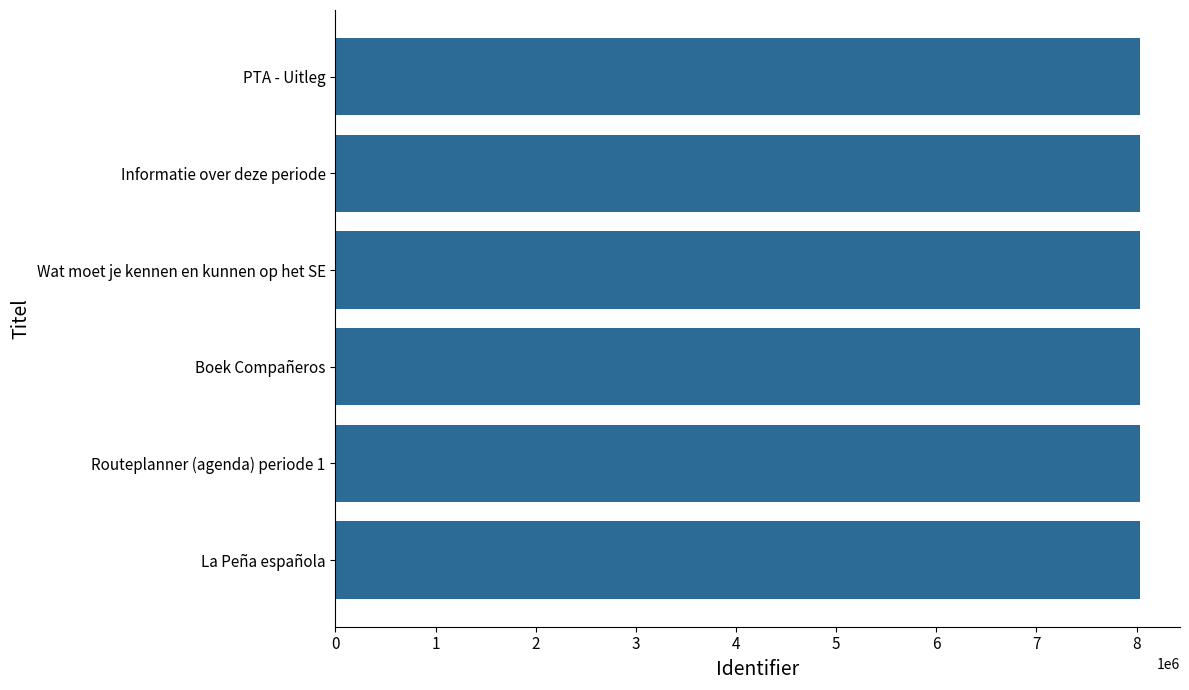

How many bars are there in total?

6